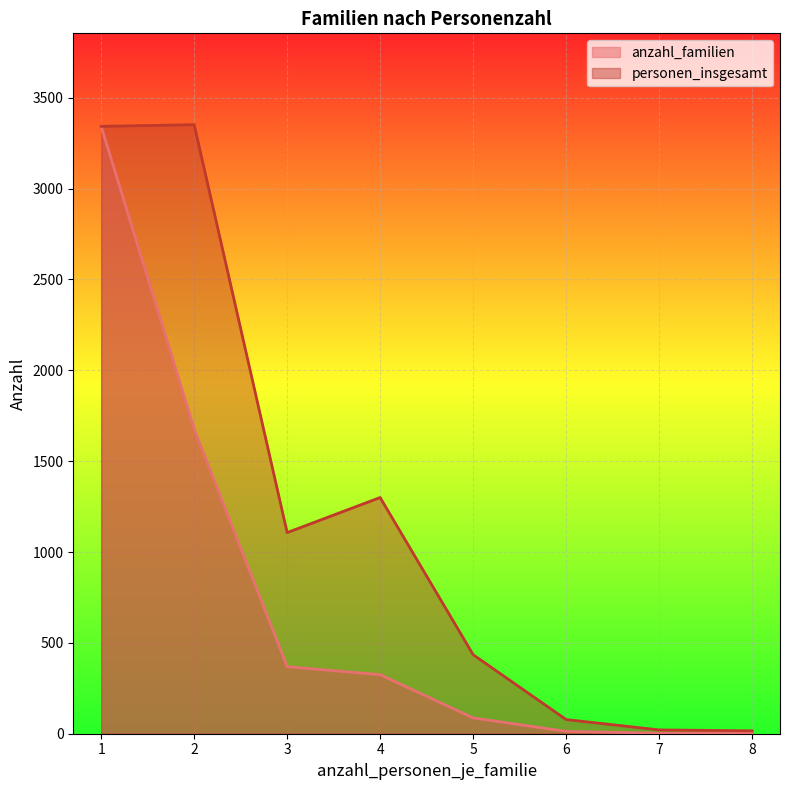

Reading right to left, transcribe all the data shown in this chart.

anzahl_familien: 2	3	13	87	325	369	1676	3343
personen_insgesamt: 16	21	78	435	1300	1107	3352	3343